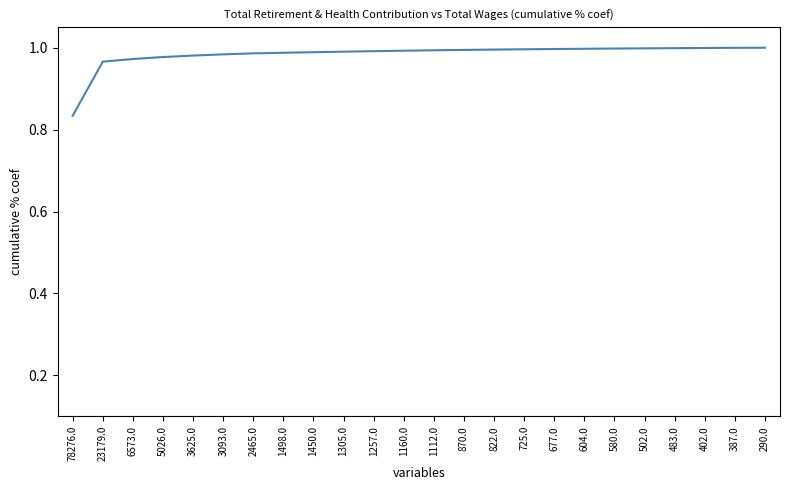

Count the number of categories in the chart.

24